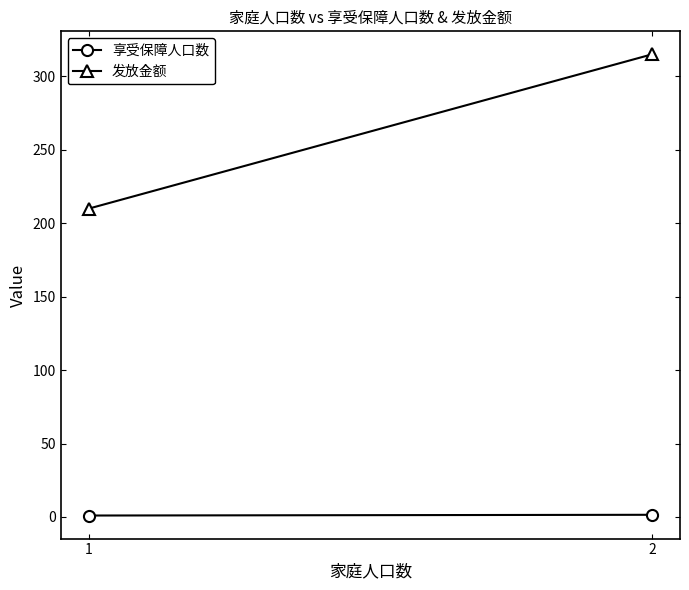

Count the 发放金额 values in the range 210 to 315.

2